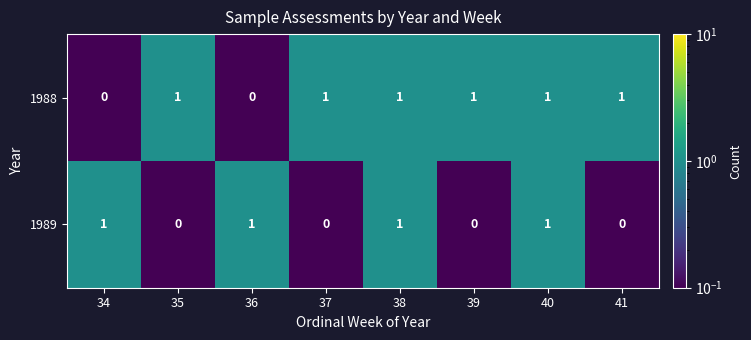

Which series changed the most between 38 and 41?

1989